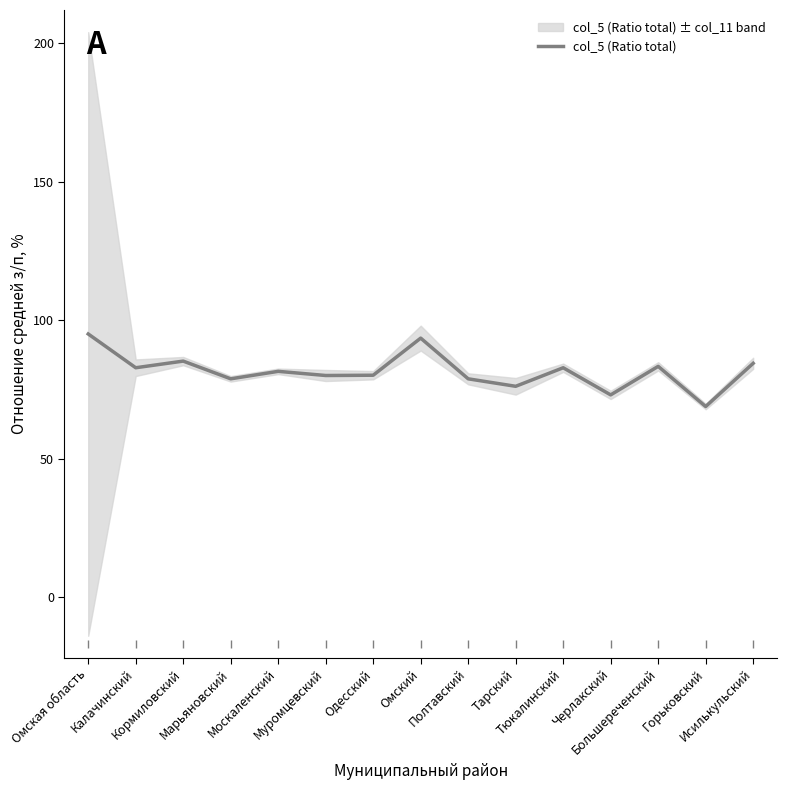

List the labels in order of value, largest first.

Омская область, Омский, Кормиловский, Исилькульский, Большереченский, Калачинский, Тюкалинский, Москаленский, Одесский, Муромцевский, Марьяновский, Полтавский, Тарский, Черлакский, Горьковский